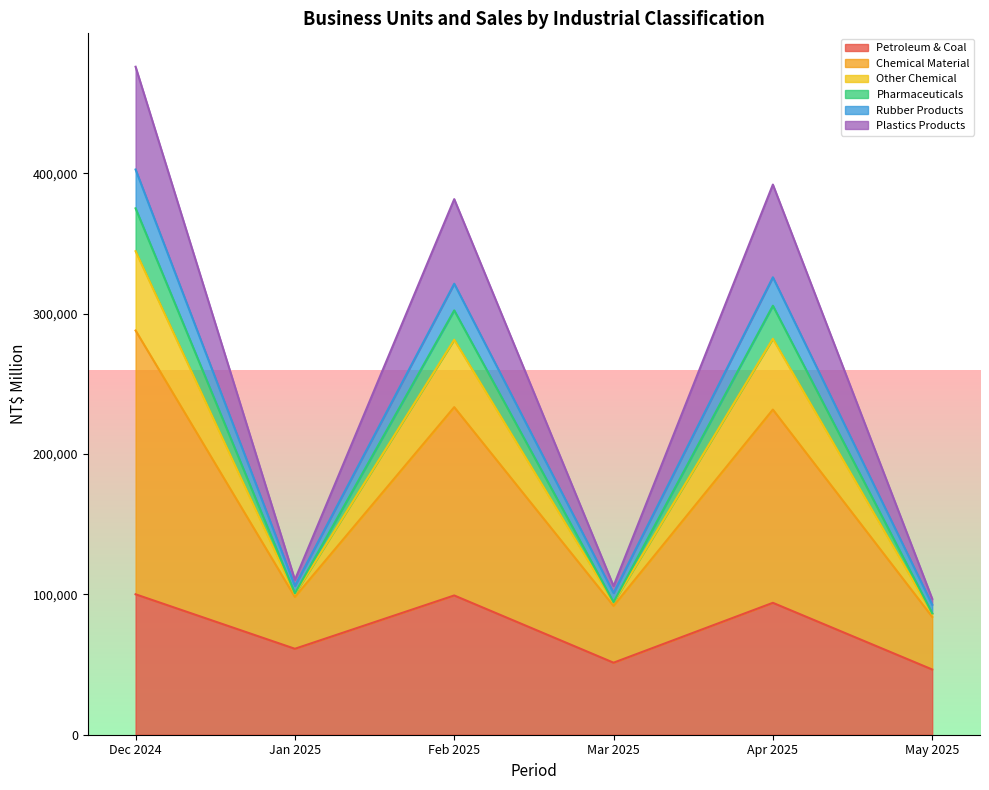

What is the highest value of the Petroleum & Coal series?

100053